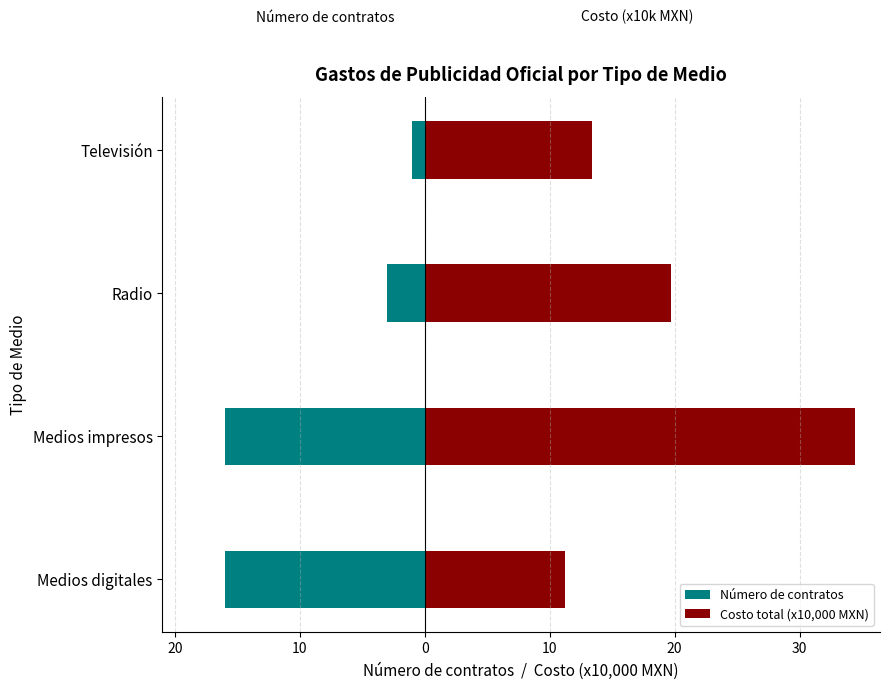

What is the minimum value for Número de contratos?

-16.0